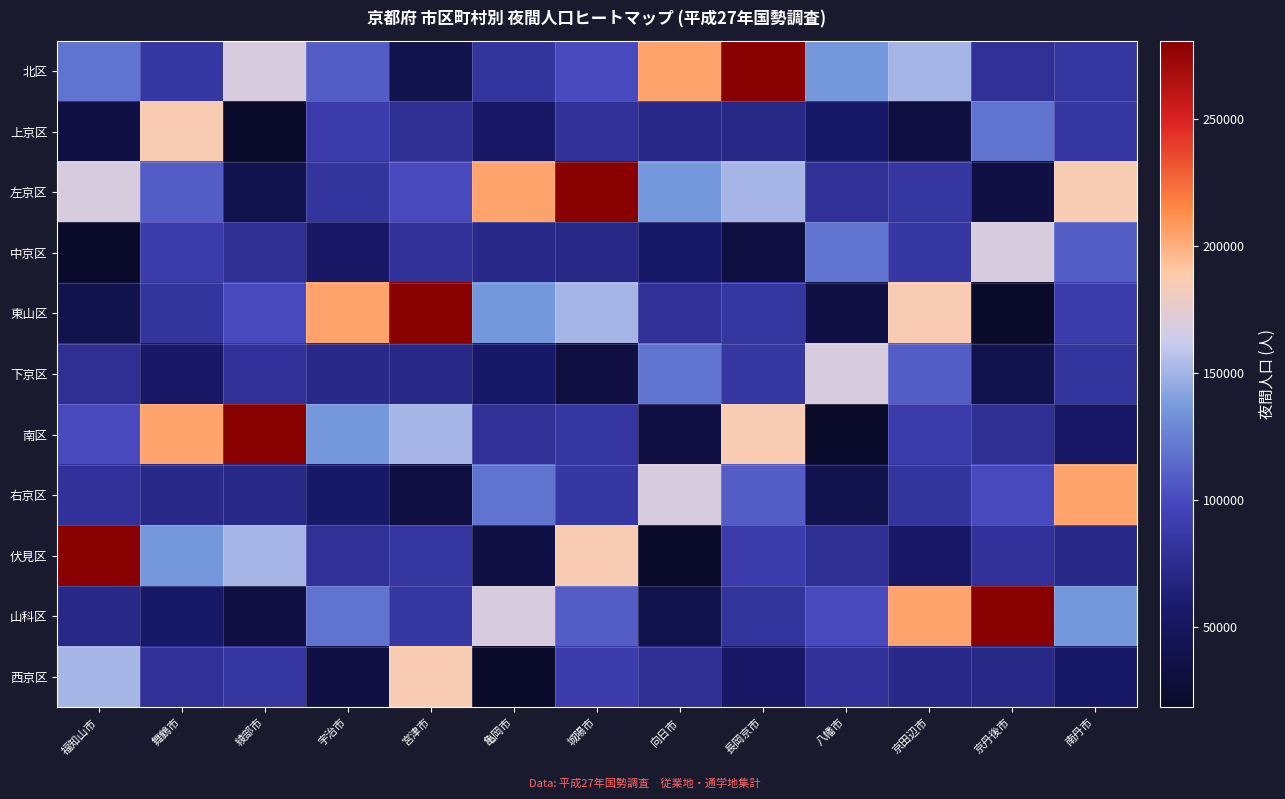

What is the spread (max minus min) of values at 福知山市?

262229